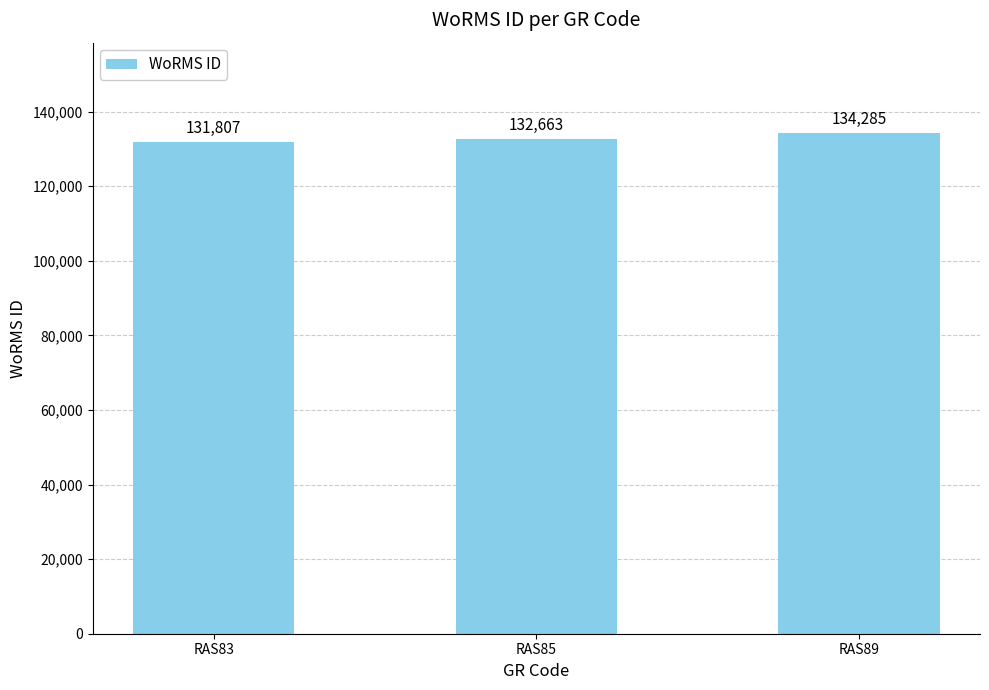

List the labels in order of value, largest first.

RAS89, RAS85, RAS83